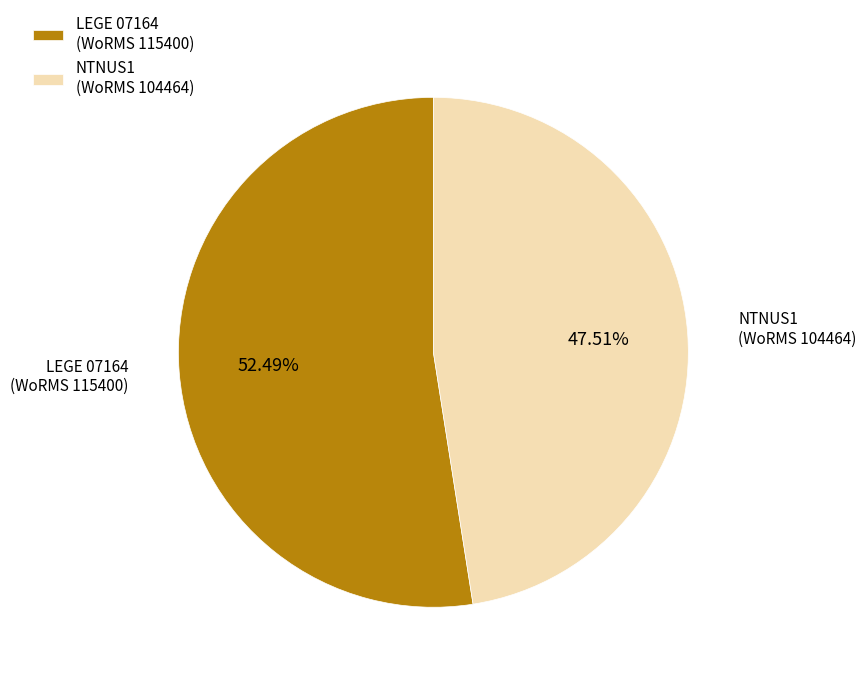

Rank the categories by value from lowest to highest.

NTNUS1 (WoRMS 104464), LEGE 07164 (WoRMS 115400)